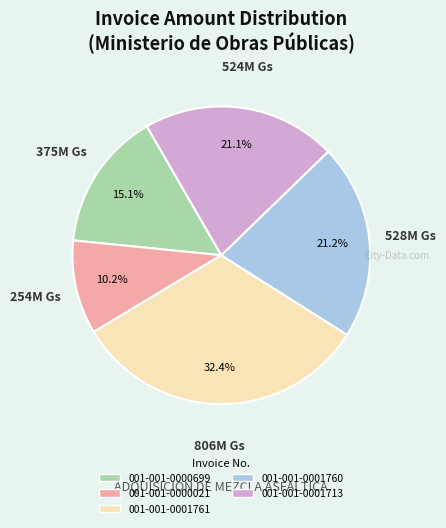

Which slice is the largest?

001-001-0001761